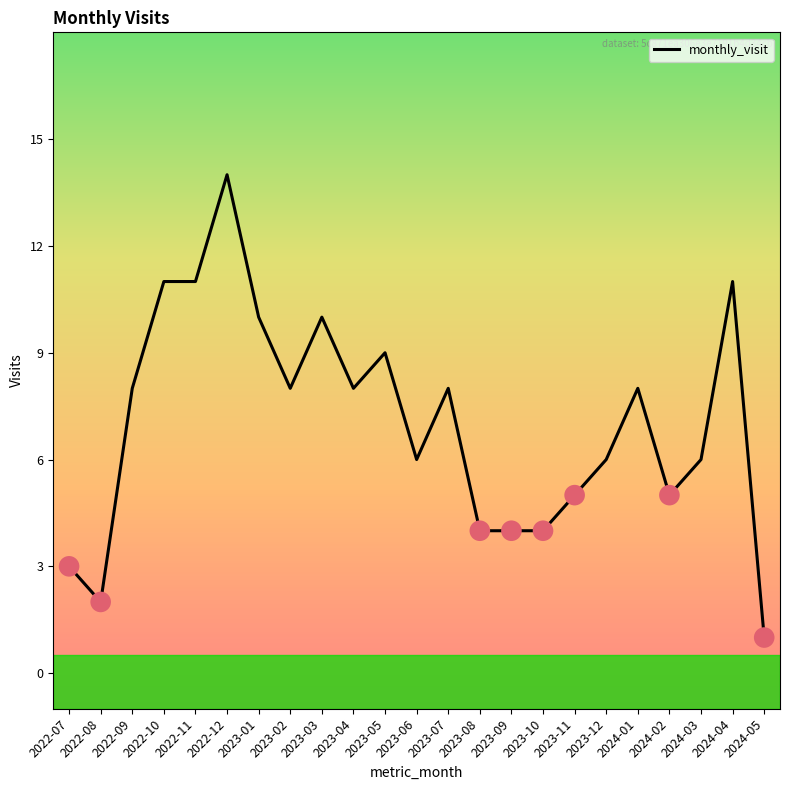

Between 2022-09 and 2022-11, which is larger?

2022-11